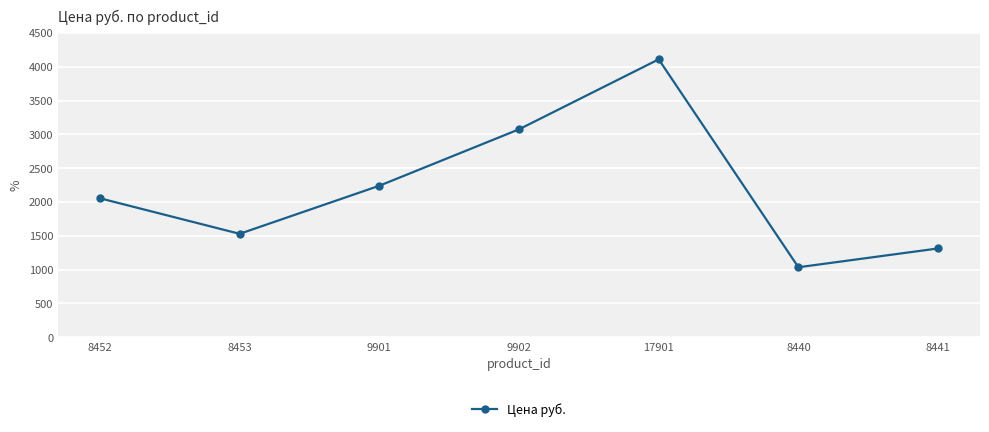

What position from the left is 8452?

1